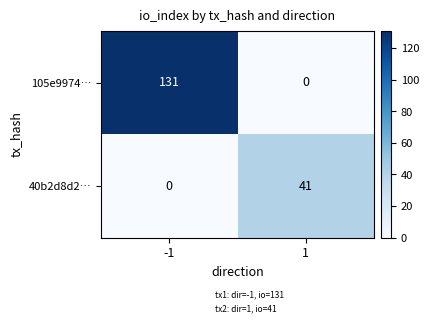

Reading left to right, what are all the values shown in this chart?

105e9974…: -1=131	1=0
40b2d8d2…: -1=0	1=41